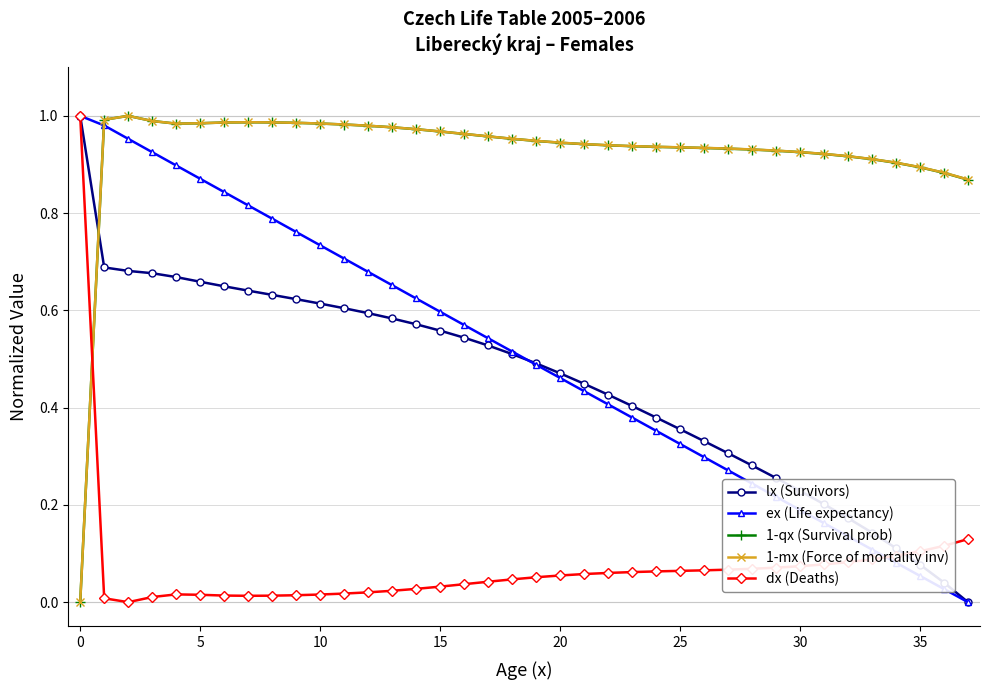

True or false: ex (Life expectancy) and 1-qx (Survival prob) cross at least once.

True